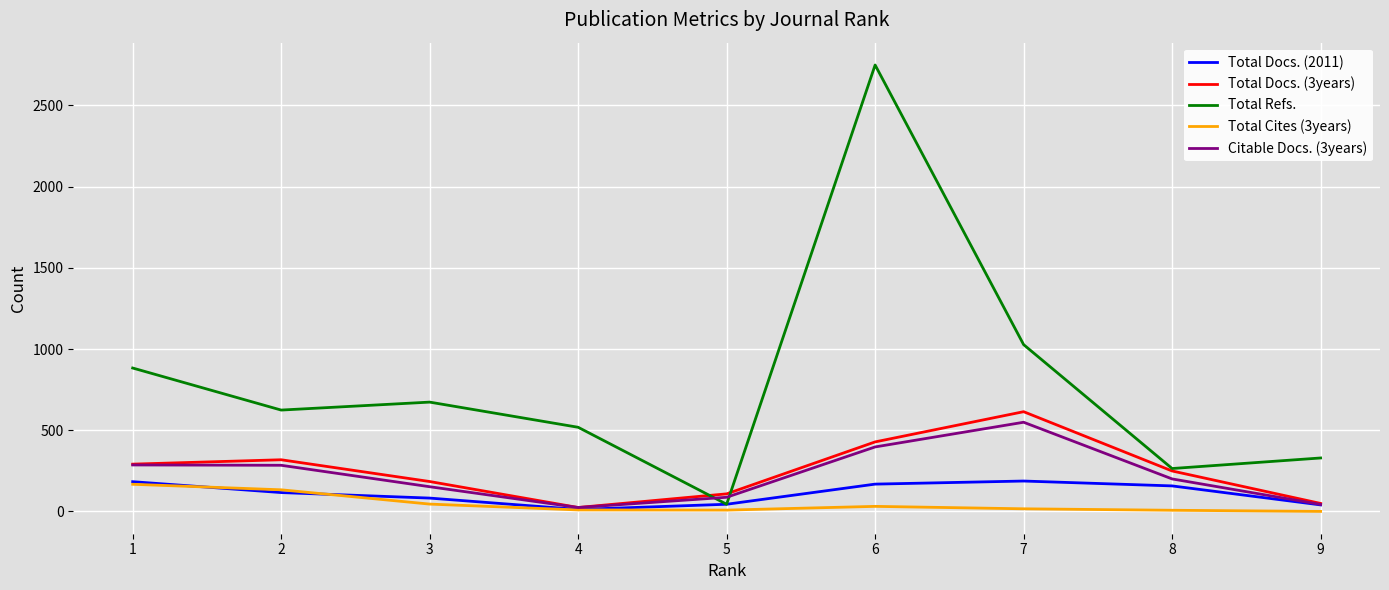

What is the average value of the Total Cites (3years) series?

46